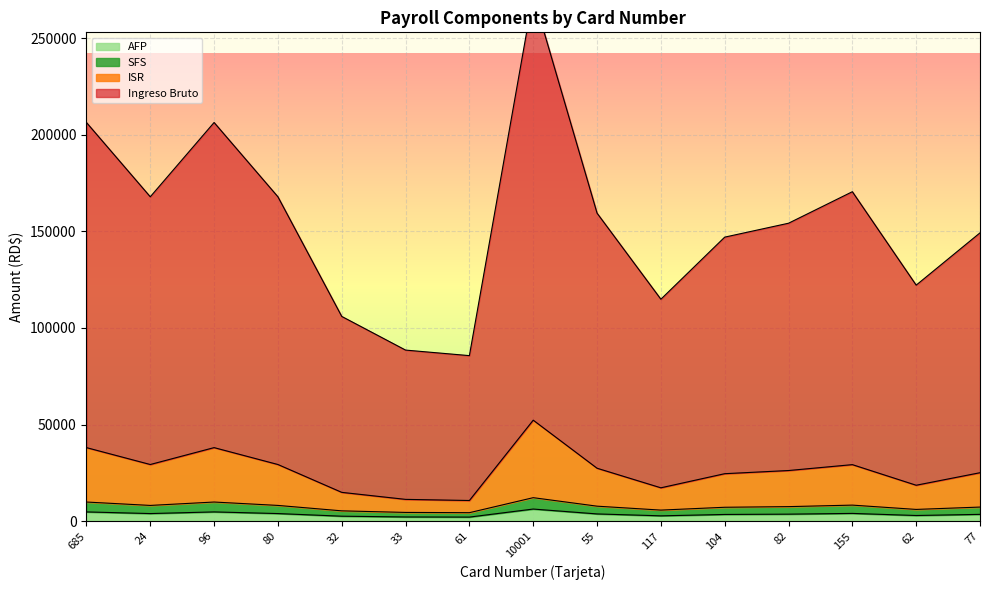

What is the maximum value for AFP?

6314.0